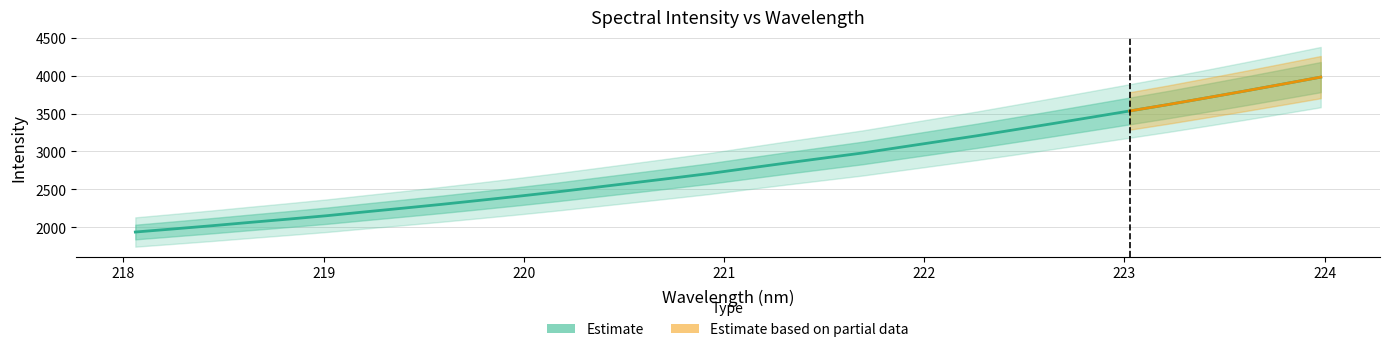

What is the change in value from 219.9712 to 221.8812?

+647.0